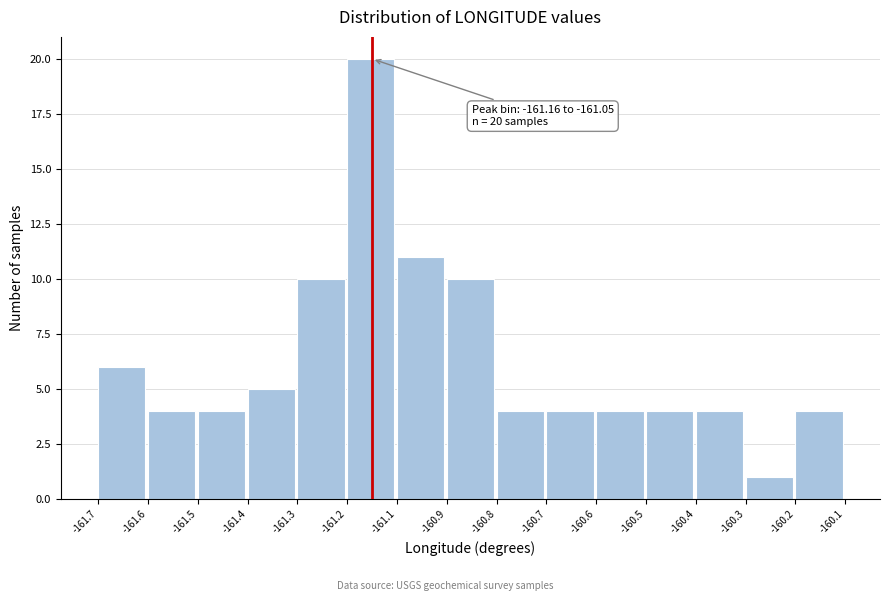

Reading left to right, list all the values displayed in this chart.

6	4	4	5	10	20	11	10	4	4	4	4	4	1	4